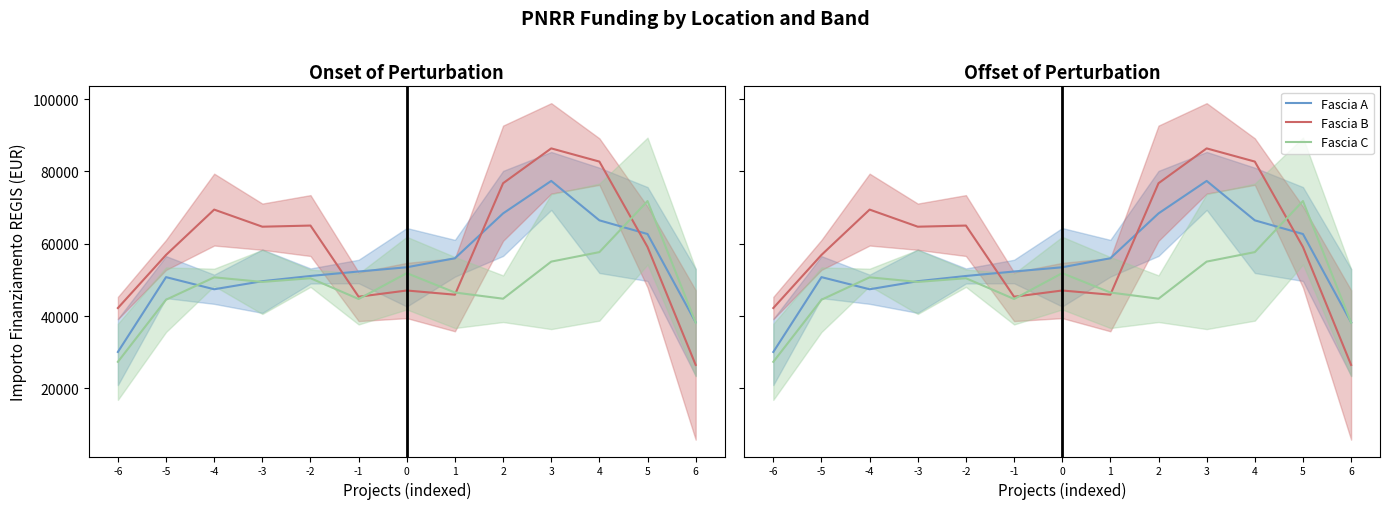

What is the minimum value for Fascia C?

27365.4